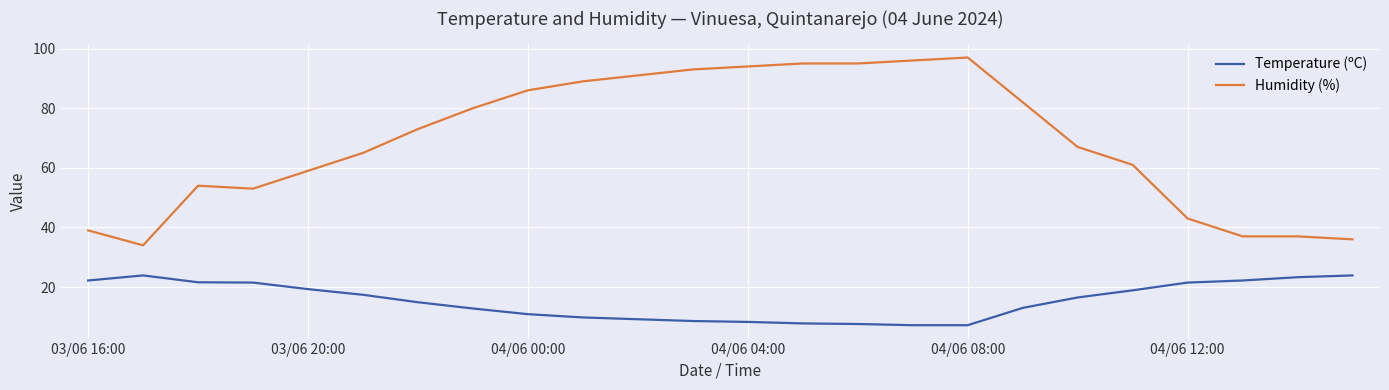

List the series in order of their overall mean, lowest first.

Temperature (ºC), Humidity (%)